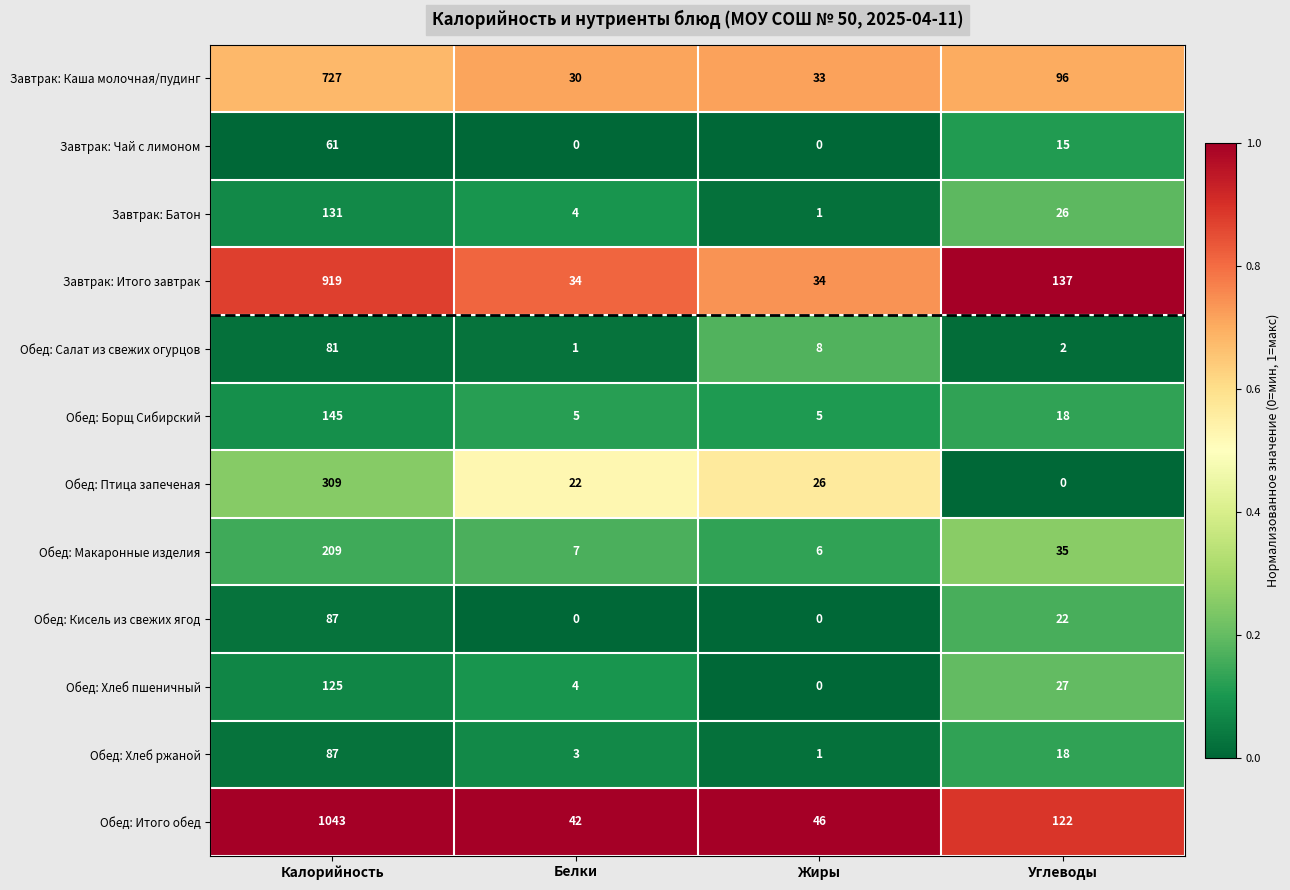

Which label corresponds to the largest value in the chart?

Калорийность